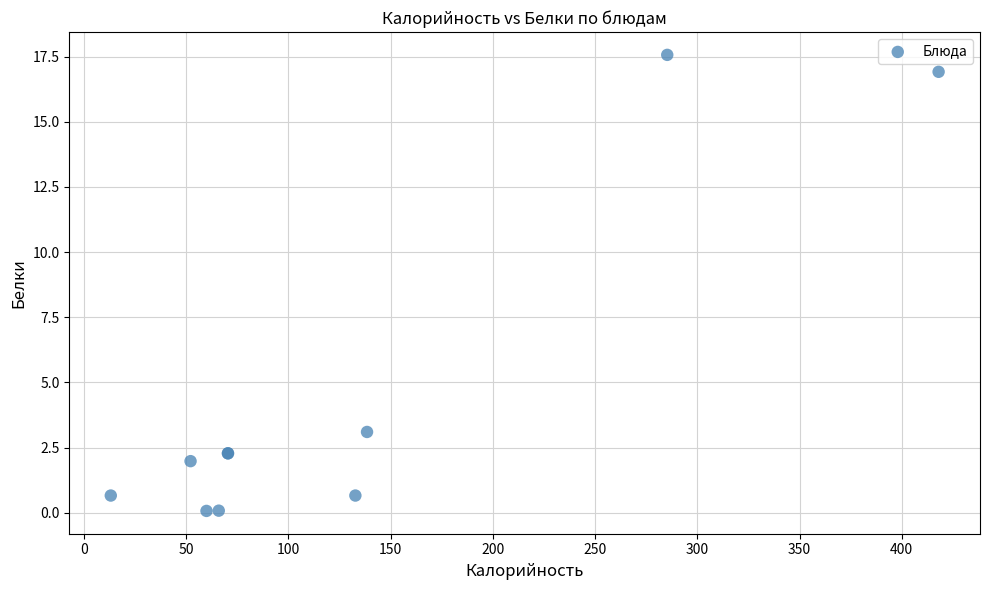

What Y value in the scatter plot is closest to 8?

3.1